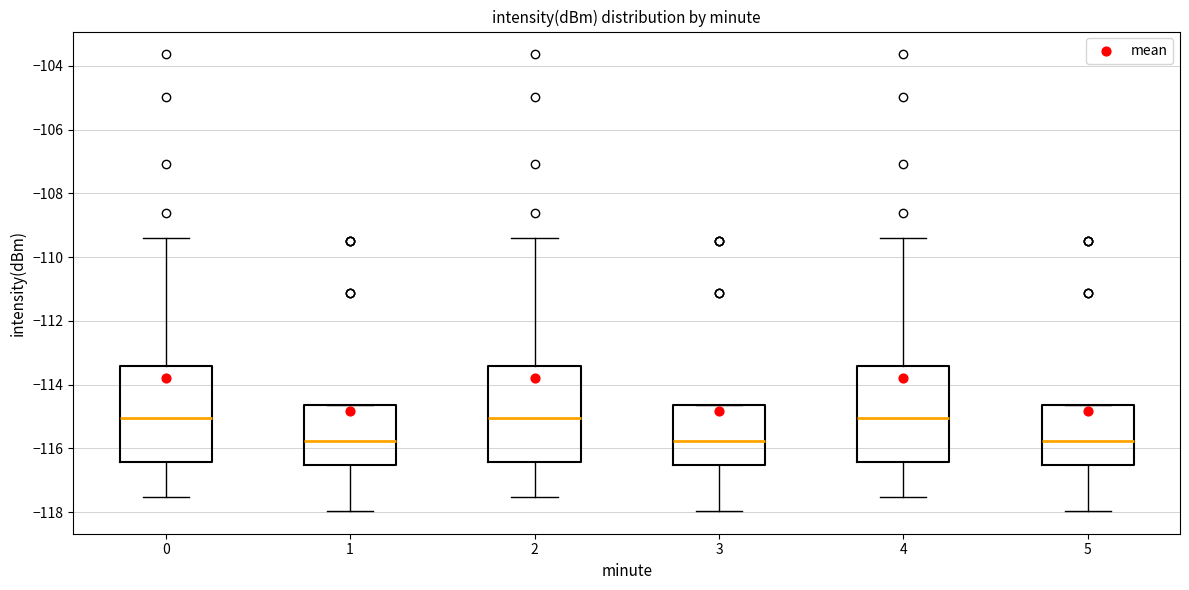

Reading left to right, transcribe this box plot: for each box, give where its median line is, the range the box spans, and where its two whiskers end, as read against the y-axis. The values are not printed on the chart, so give them approximately, as read against the axis.

0: median -115.0, box -116.4 to -113.4, whiskers -117.6 to -109.4
1: median -115.8, box -116.6 to -114.6, whiskers -118.0 to -114.6
2: median -115.0, box -116.4 to -113.4, whiskers -117.6 to -109.4
3: median -115.8, box -116.6 to -114.6, whiskers -118.0 to -114.6
4: median -115.0, box -116.4 to -113.4, whiskers -117.6 to -109.4
5: median -115.8, box -116.6 to -114.6, whiskers -118.0 to -114.6